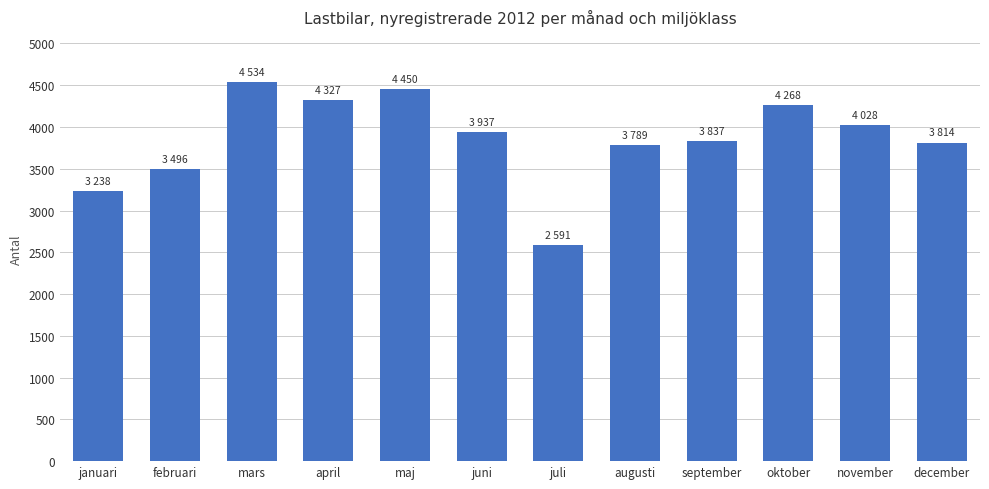

What is the minimum value shown in the chart?

2591